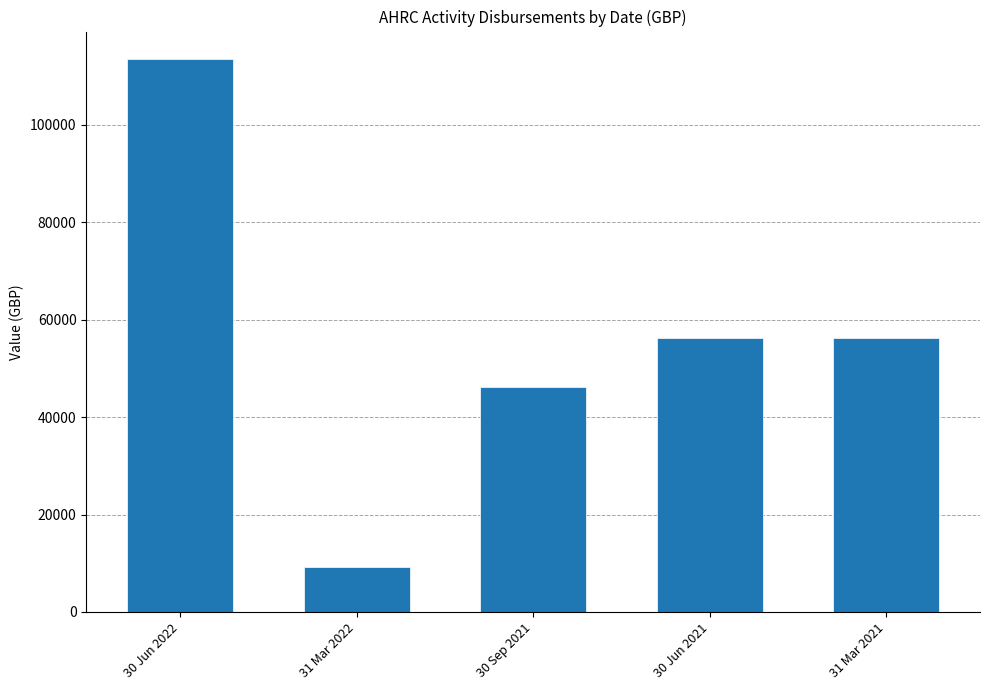

How many distinct data groups are displayed?

1